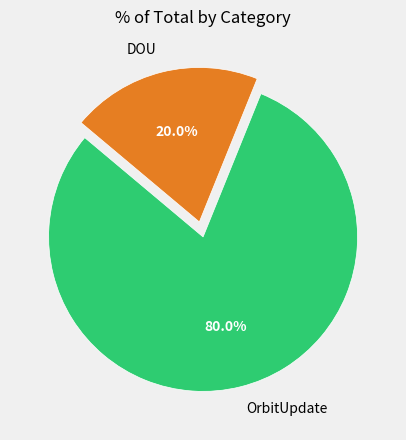

Which slice is the smallest?

DOU